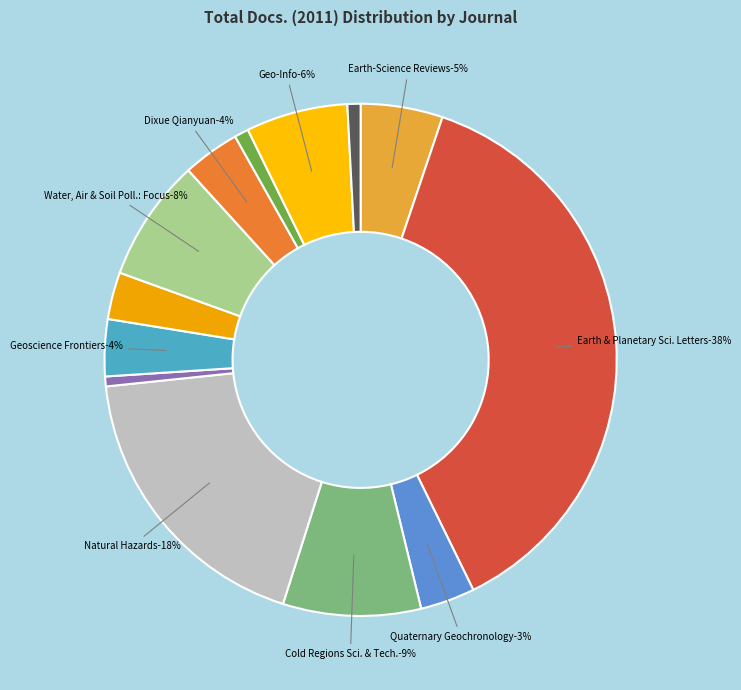

Is Geo-Info the majority of the pie?

No